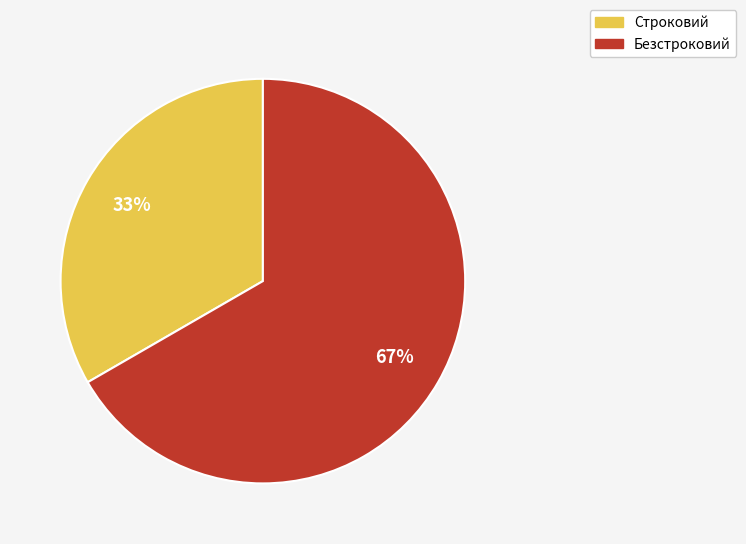

To the nearest percent, what is the average slice percentage?

50%